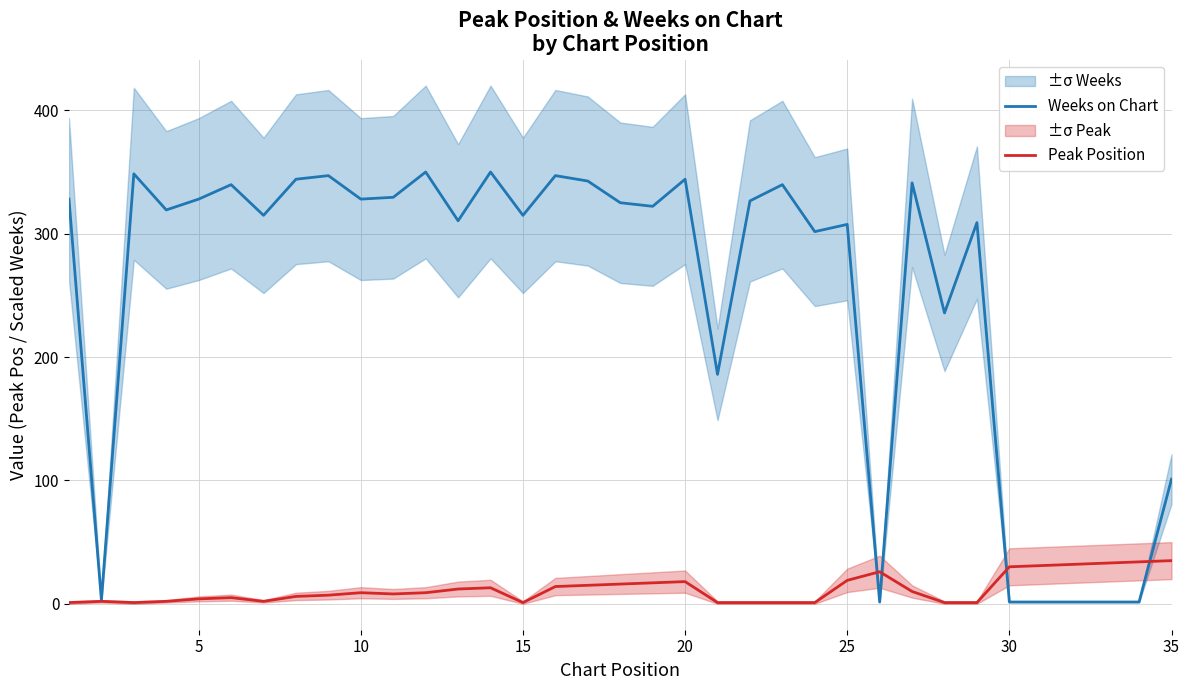

What is the value of the Peak Position point at the 9th from the left?

7.0